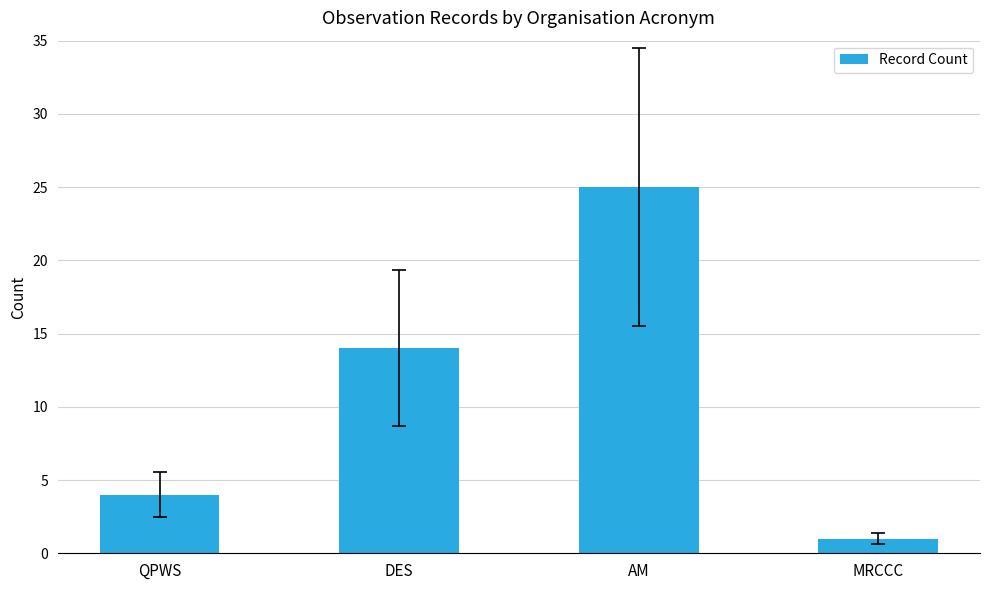

Rank the categories by value from lowest to highest.

MRCCC, QPWS, DES, AM